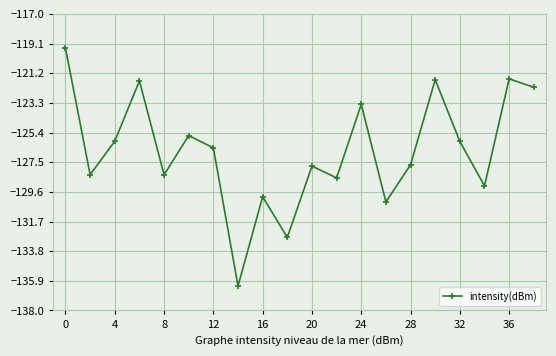

What is the smallest value displayed?

-136.3